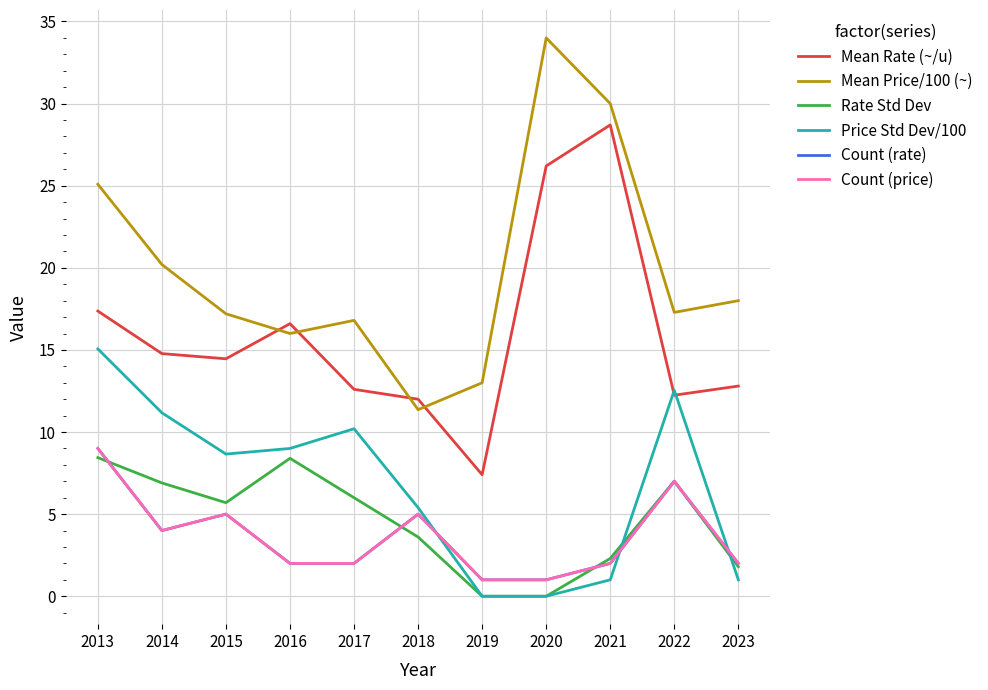

What is the difference between the highest and lowest values at 2017?

14.8